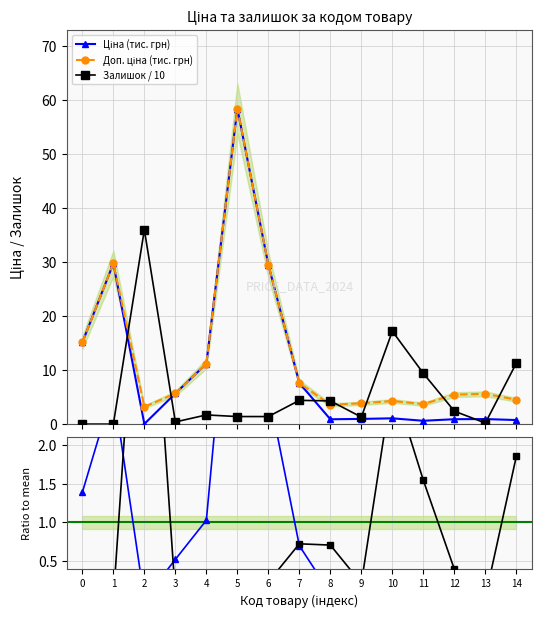

True or false: Залишок / 10 and Залишок / mean cross at least once.

False